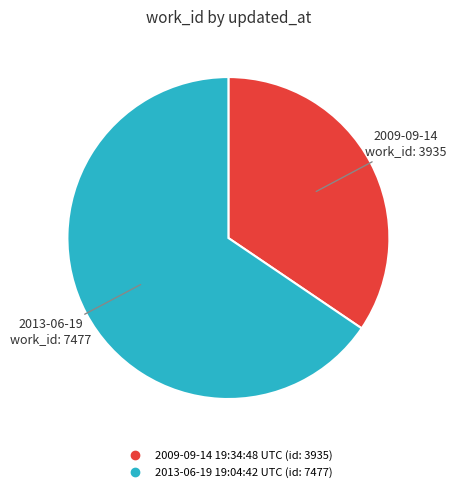

How many segments does this pie chart have?

2